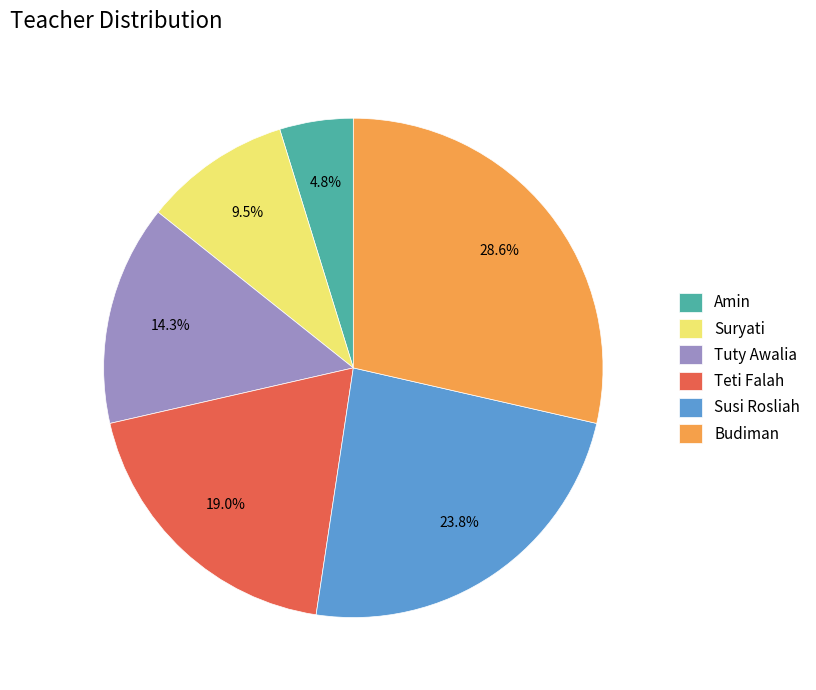

Which has a higher value, Amin or Suryati?

Suryati